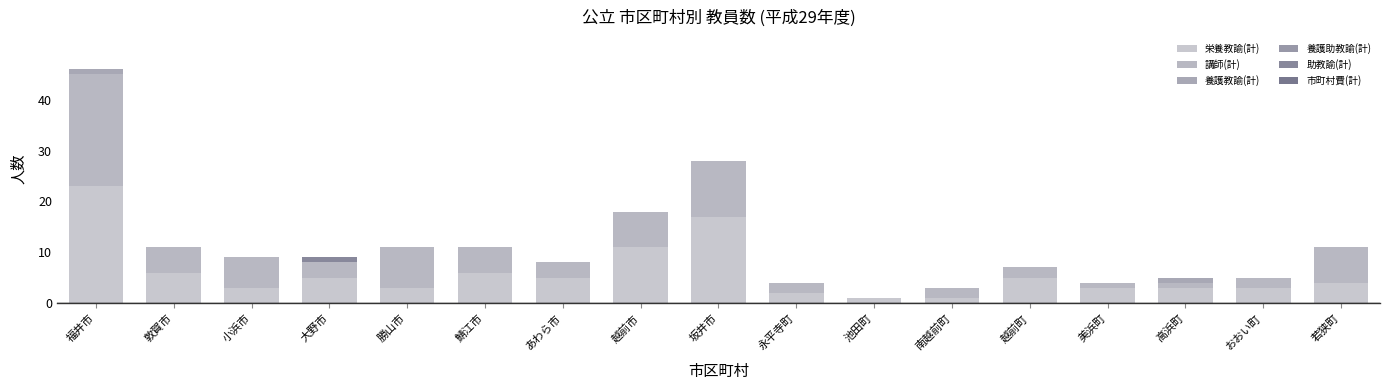

How many data points does each series have?

17